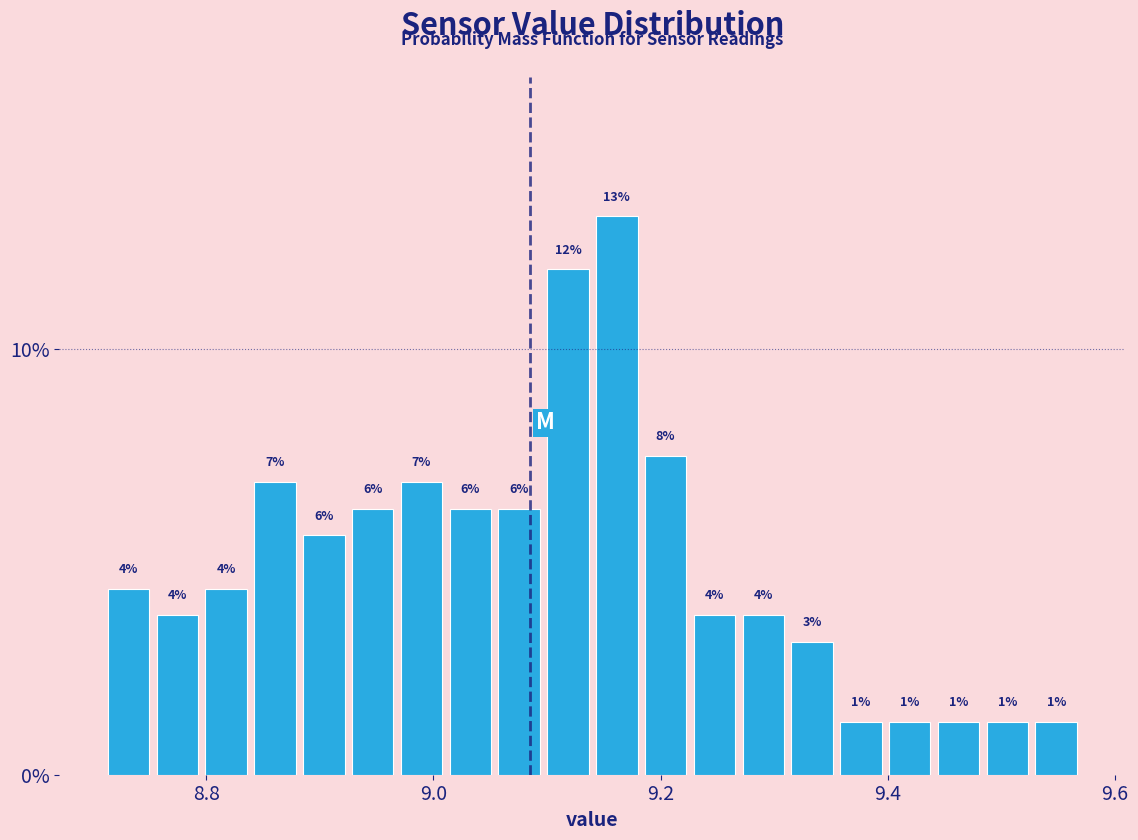

Around what value on the x-axis is the tallest bar? Give the approximate position of its centre, as read against the axis.

9.16